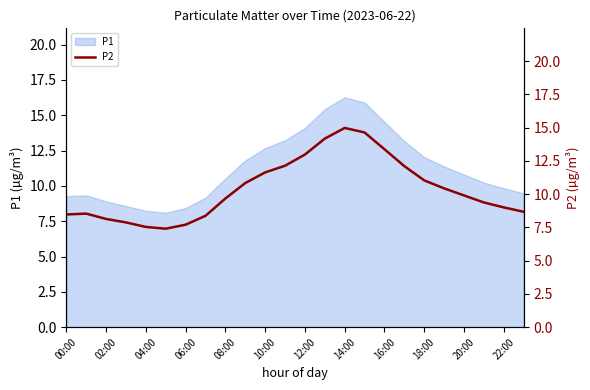

What is the lowest value of the P1 series?

8.1